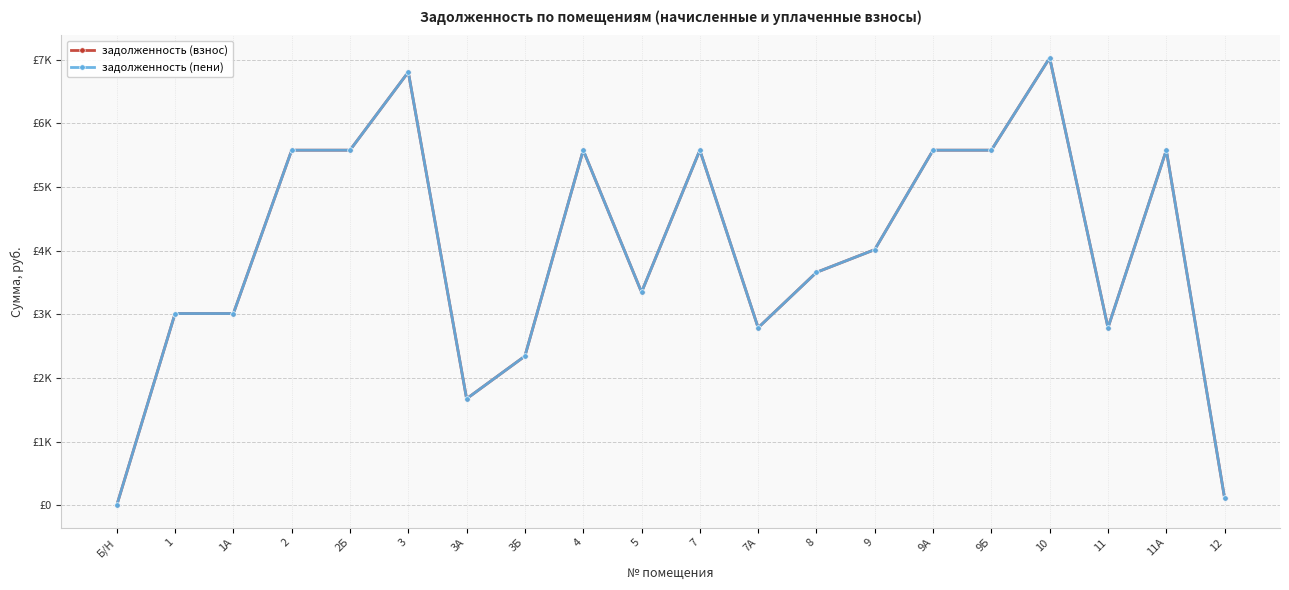

Which series has the largest total across all categories?

задолженность (взнос)